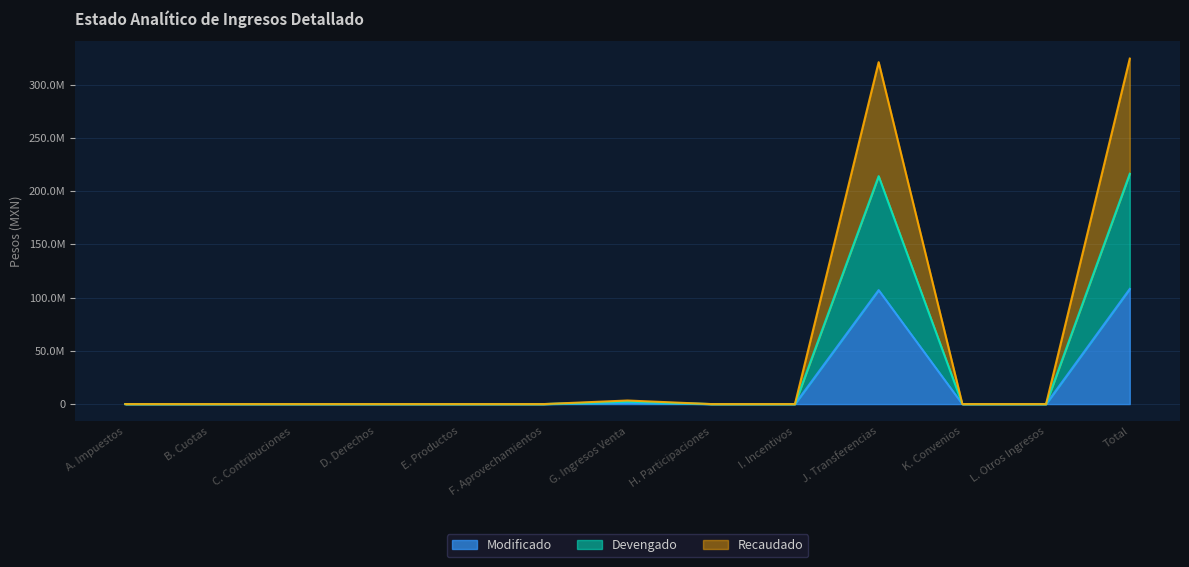

True or false: Modificado and Recaudado intersect in this chart.

False